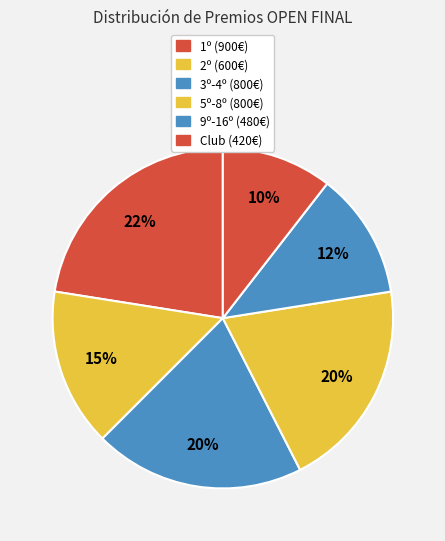

How many segments does this pie chart have?

6